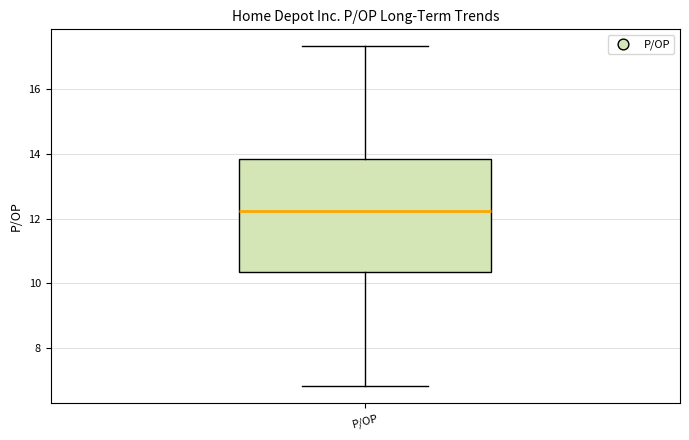

Where does the lower whisker of the box for P/OP end on the y-axis? The values are not printed on the chart, so give them approximately, as read against the axis.

6.8